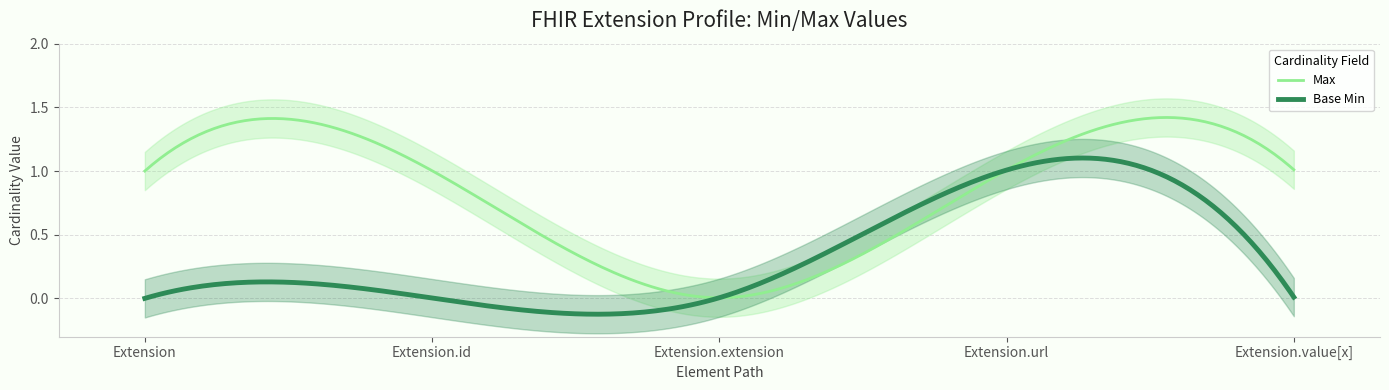

The Base Min series shows 0 at Extension. True or false?

True